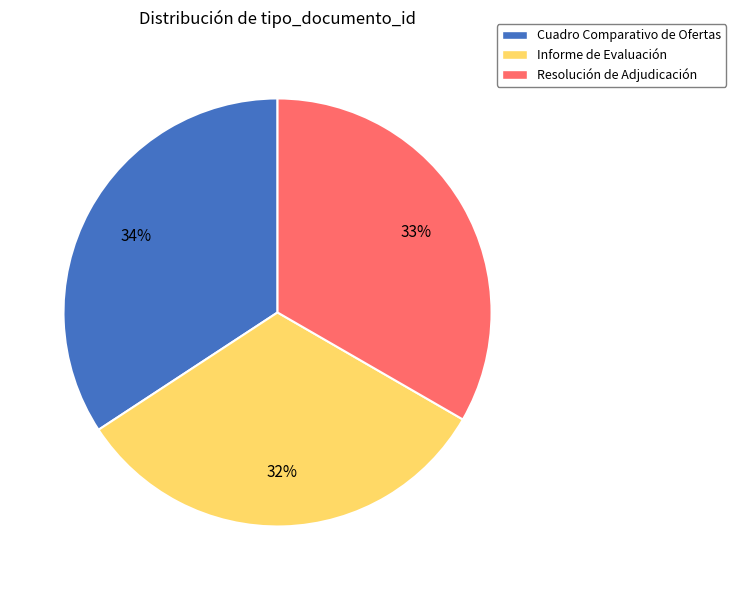

To the nearest percent, what percentage of the pie is Informe de Evaluación?

32%